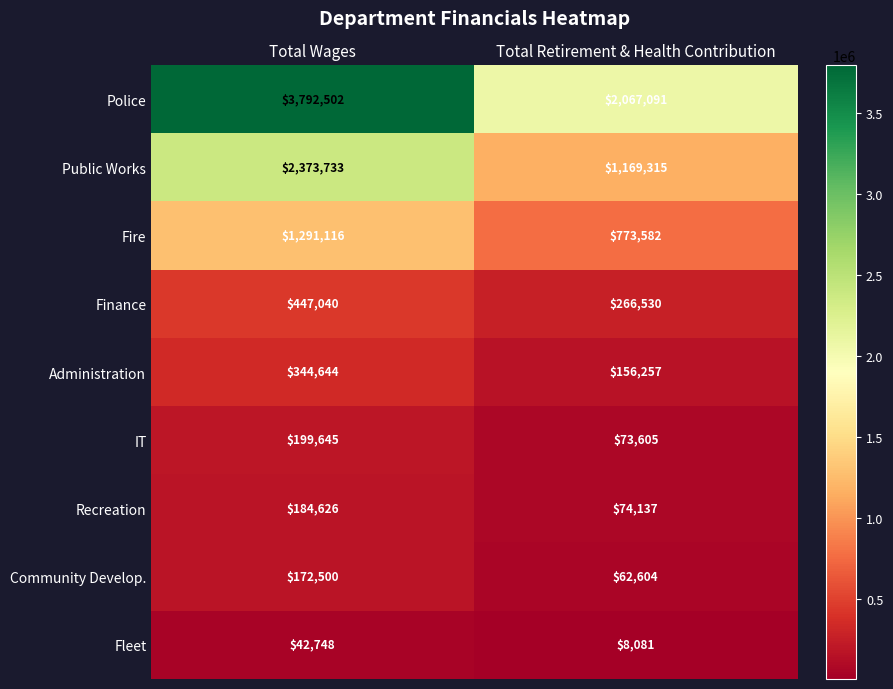

Which series changed the most between Total Wages and Total Retirement & Health Contribution?

Police